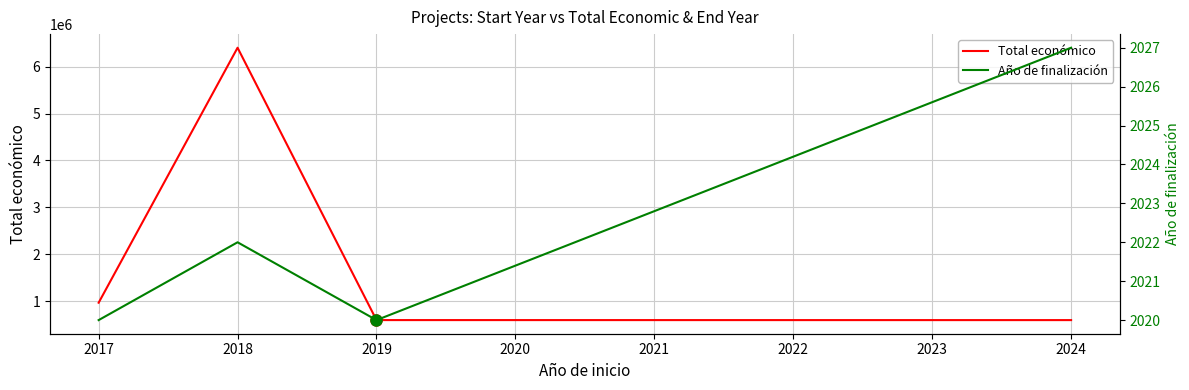

True or false: Año de finalización and Total económico intersect in this chart.

False